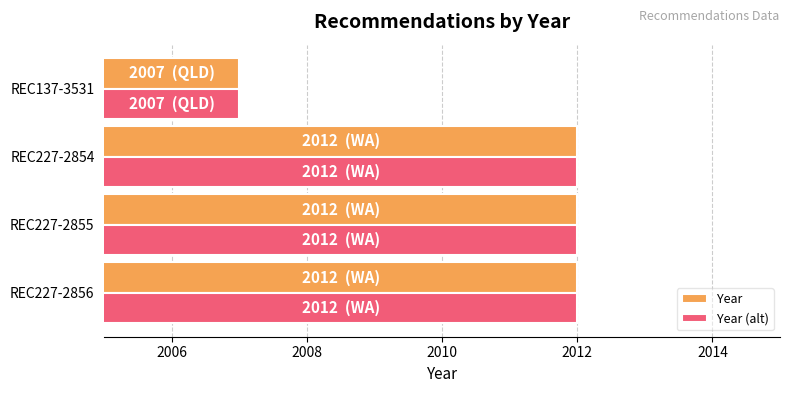

How many distinct data groups are displayed?

2